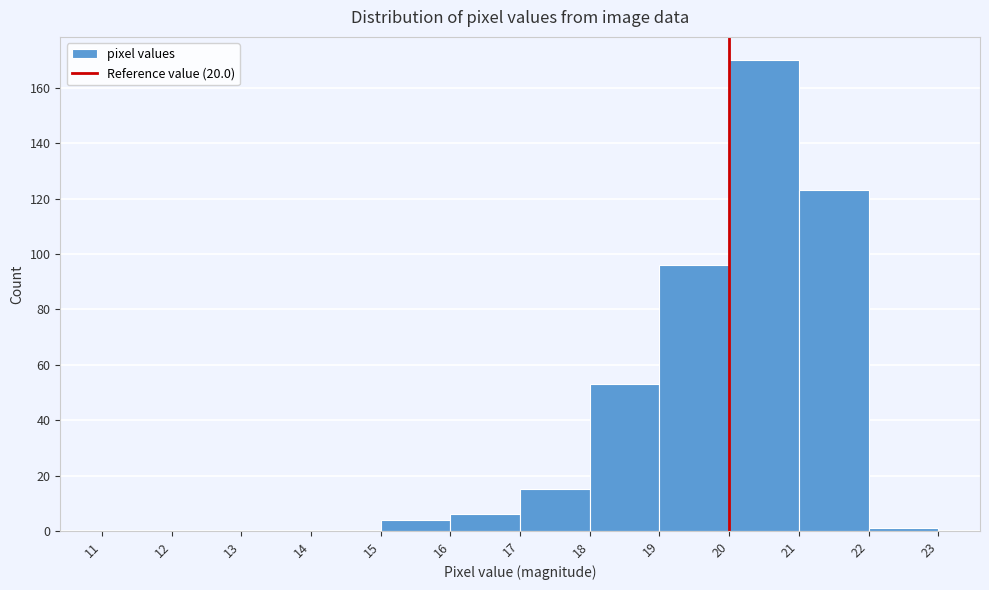

Over which range of the x-axis is the bar tallest?

20 to 21